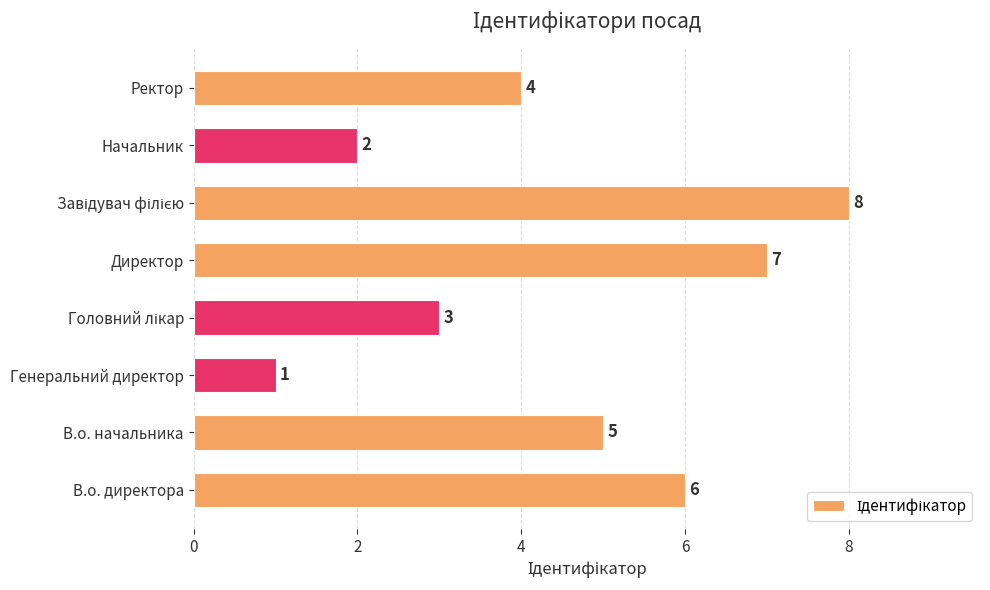

Where is the data nearest to the value 4?

Ректор